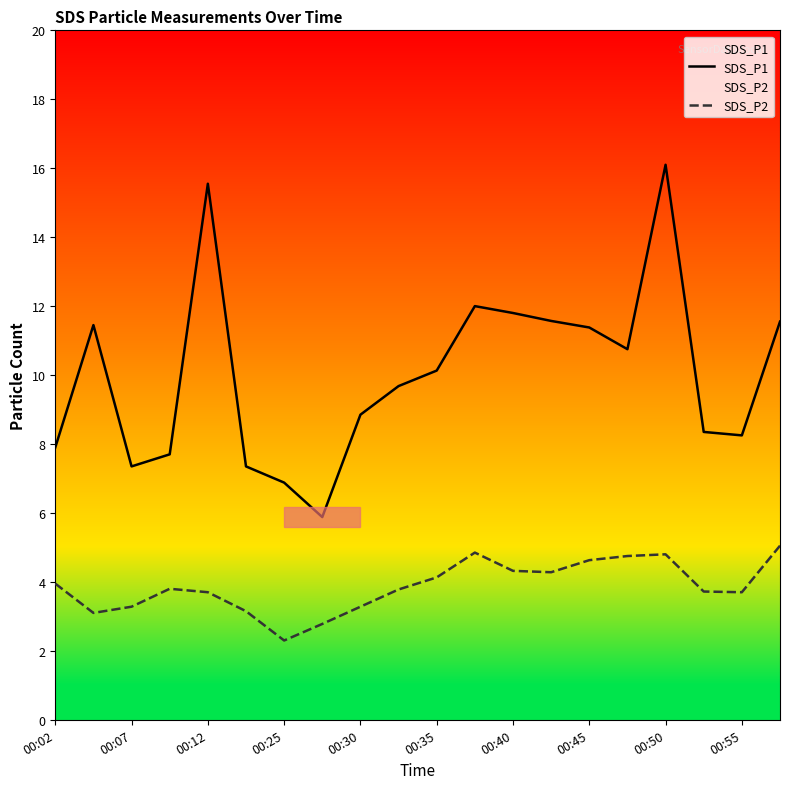

How many lines are shown in the chart?

2